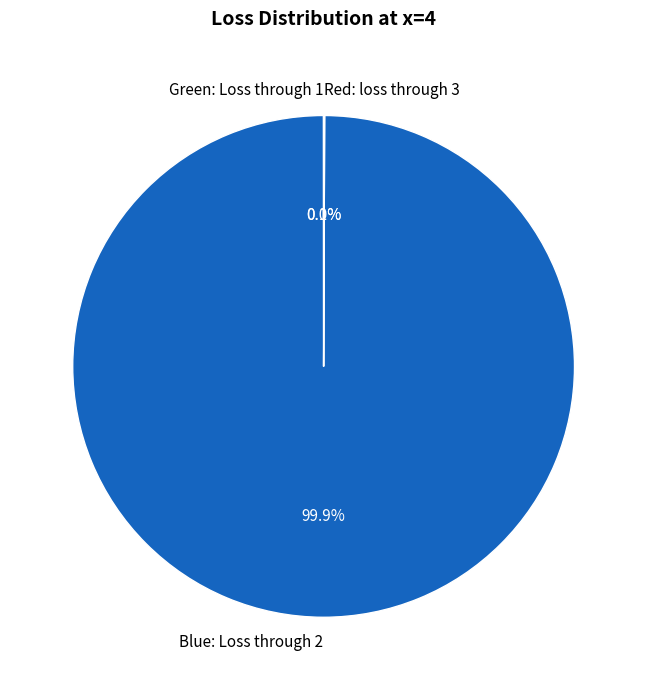

How much of the chart is everything except Blue: Loss through 2?

0.1%